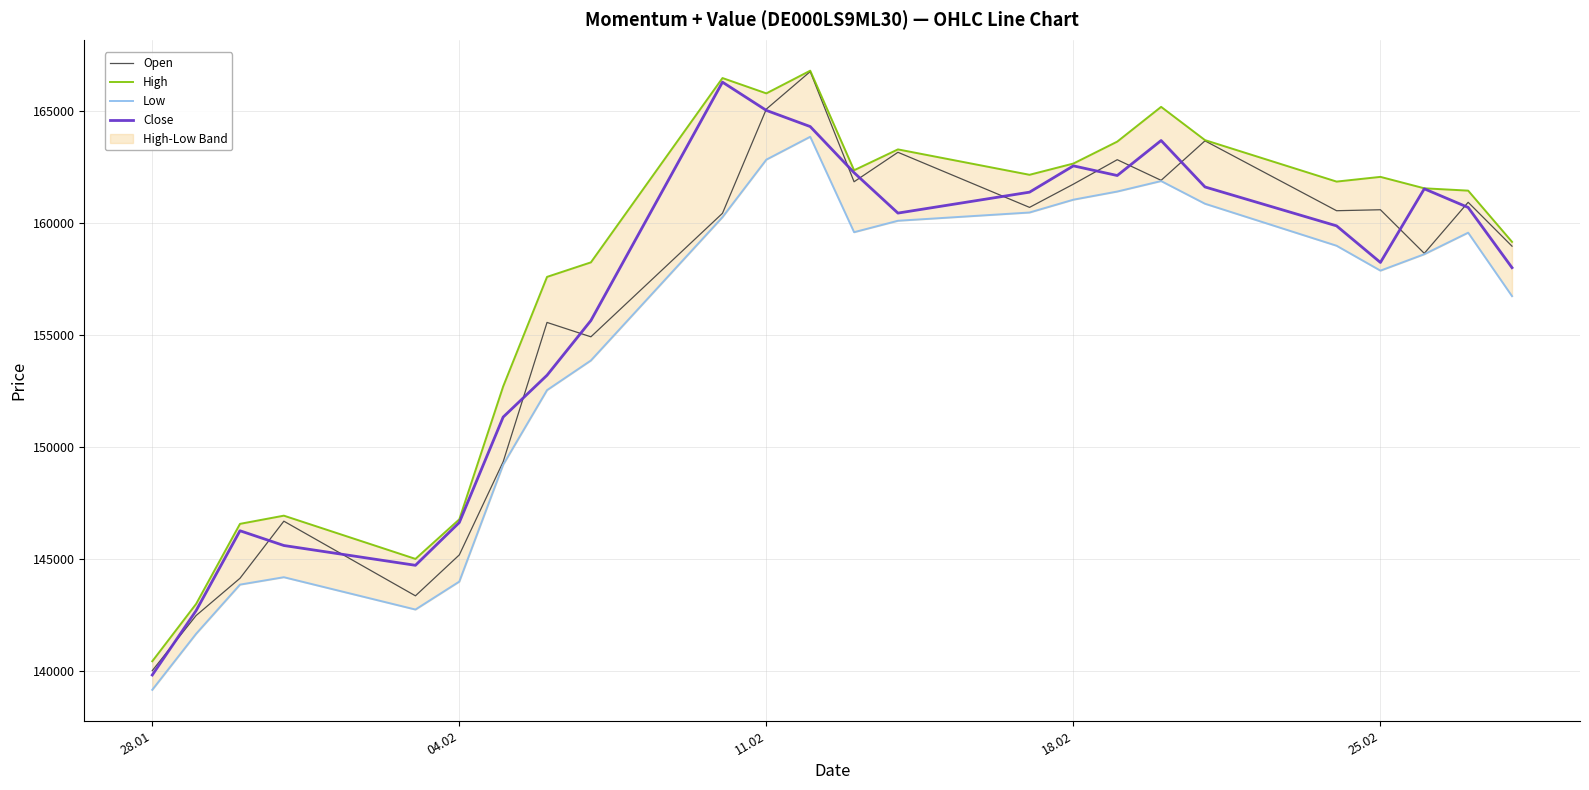

How many lines are shown in the chart?

4